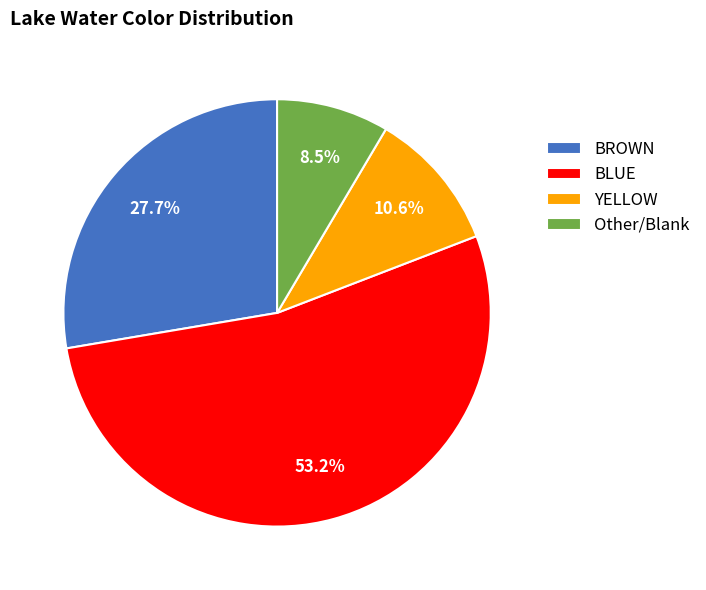

Which has a higher value, YELLOW or BROWN?

BROWN